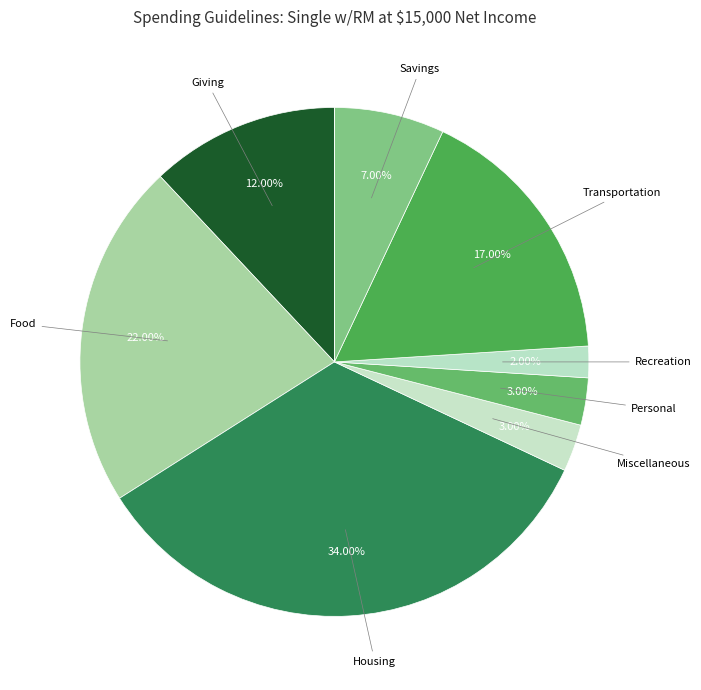

To the nearest percent, what is the difference between the largest and smallest slice percentages?

34%